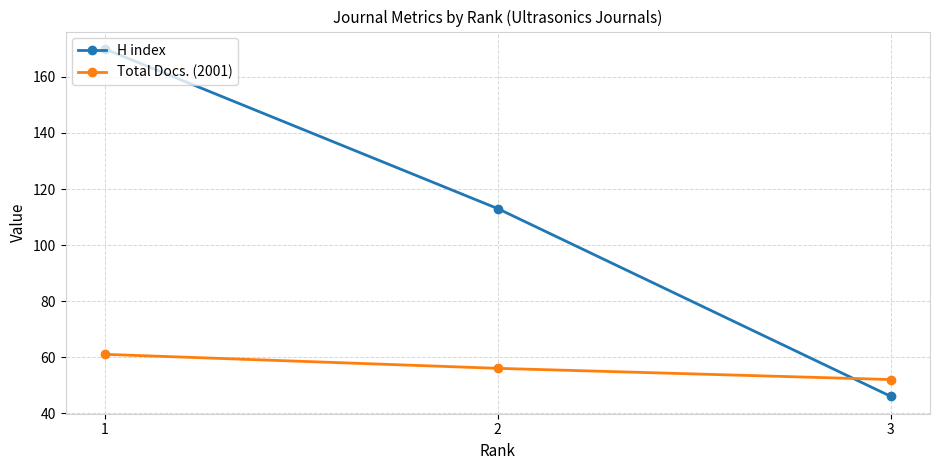

What is the smallest value displayed?

46